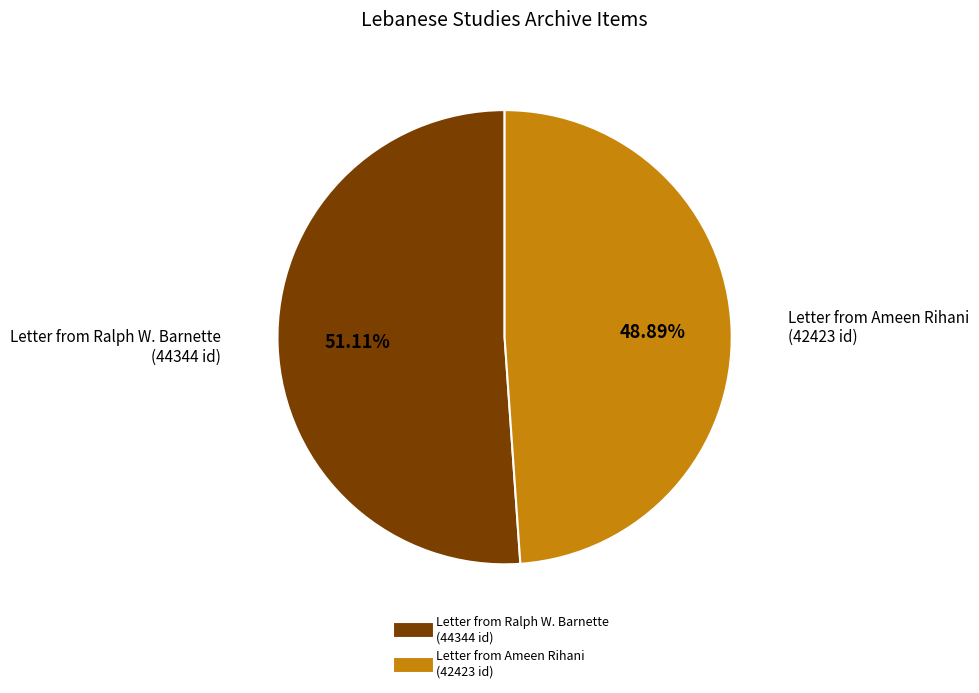

Does any single category account for the majority?

Yes